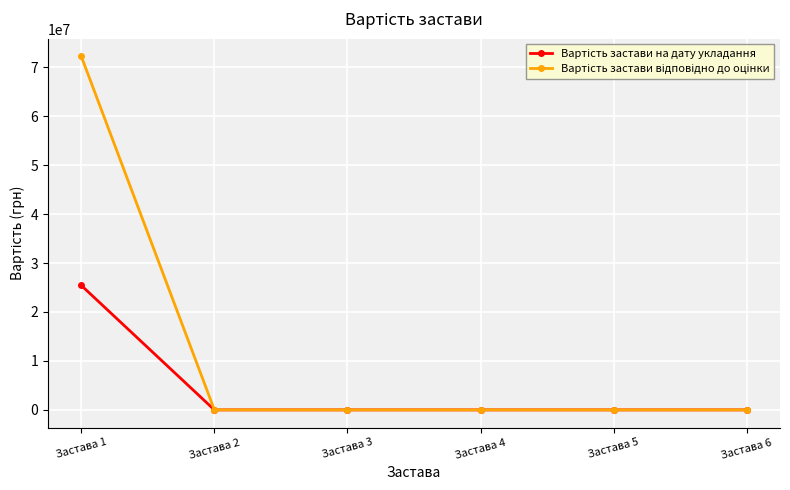

What is the spread (max minus min) of values at Застава 1?

46780660.0